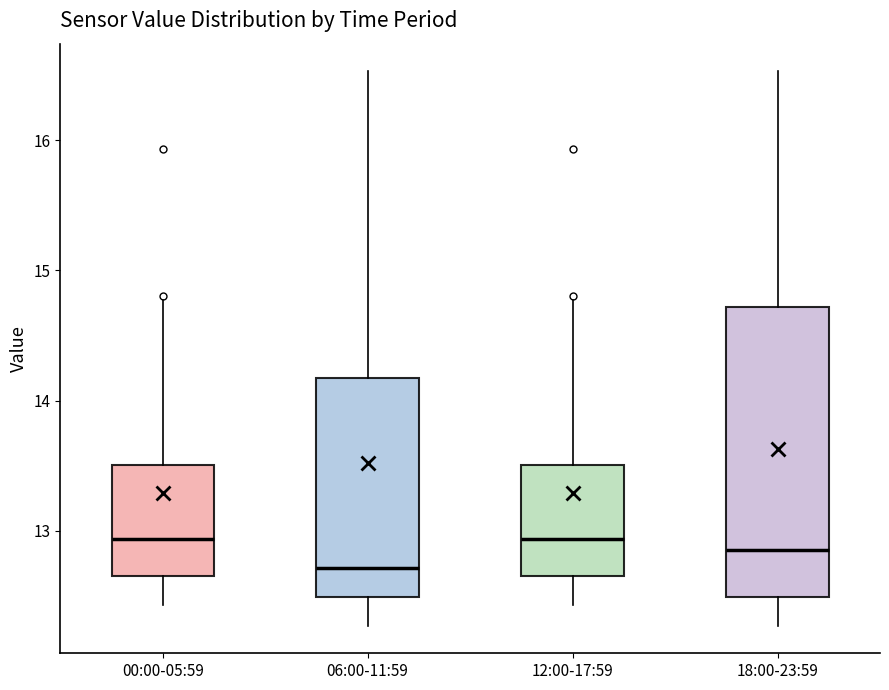

Reading left to right, transcribe this box plot: for each box, give where its median line is, the range the box spans, and where its two whiskers end, as read against the y-axis. The values are not printed on the chart, so give them approximately, as read against the axis.

00:00-05:59: median 12.9, box 12.7 to 13.5, whiskers 12.4 to 14.8
06:00-11:59: median 12.7, box 12.5 to 14.2, whiskers 12.3 to 16.5
12:00-17:59: median 12.9, box 12.7 to 13.5, whiskers 12.4 to 14.8
18:00-23:59: median 12.9, box 12.5 to 14.7, whiskers 12.3 to 16.5